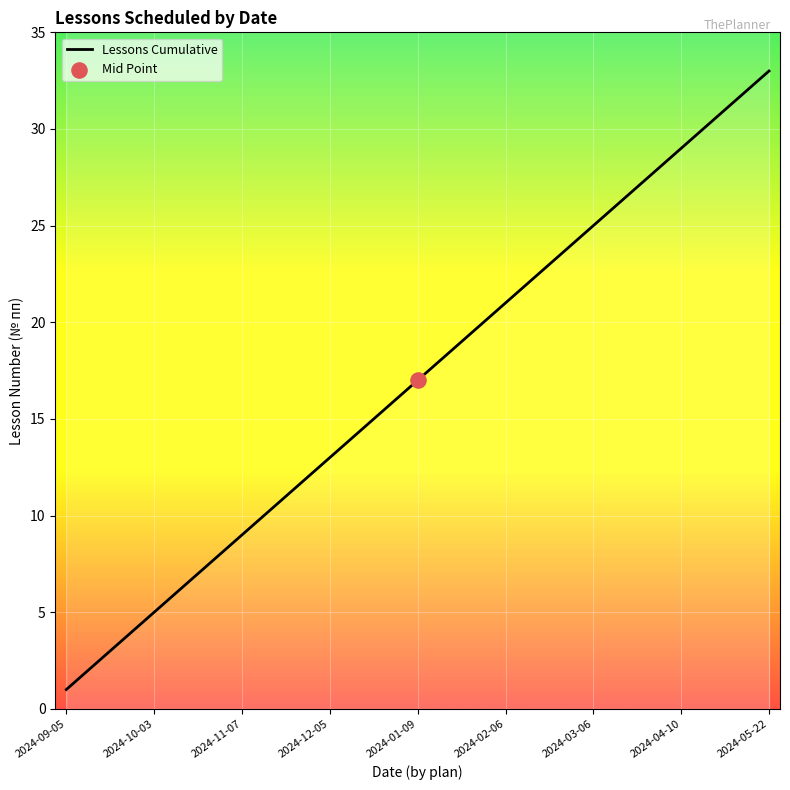

Between 2024-01-09 and 31, which is larger?

31